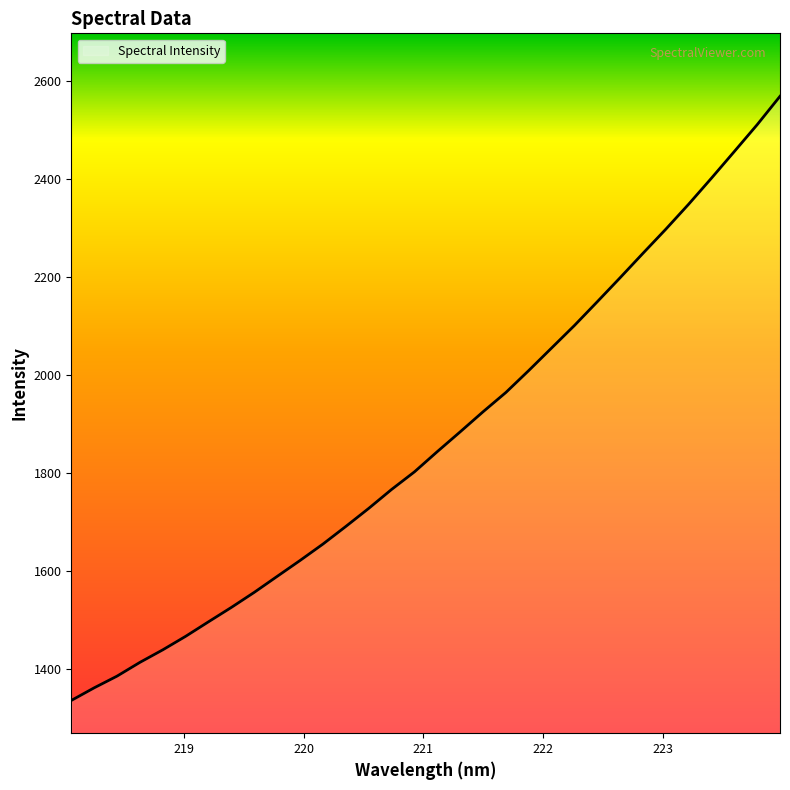

What is the minimum value shown in the chart?

1336.6